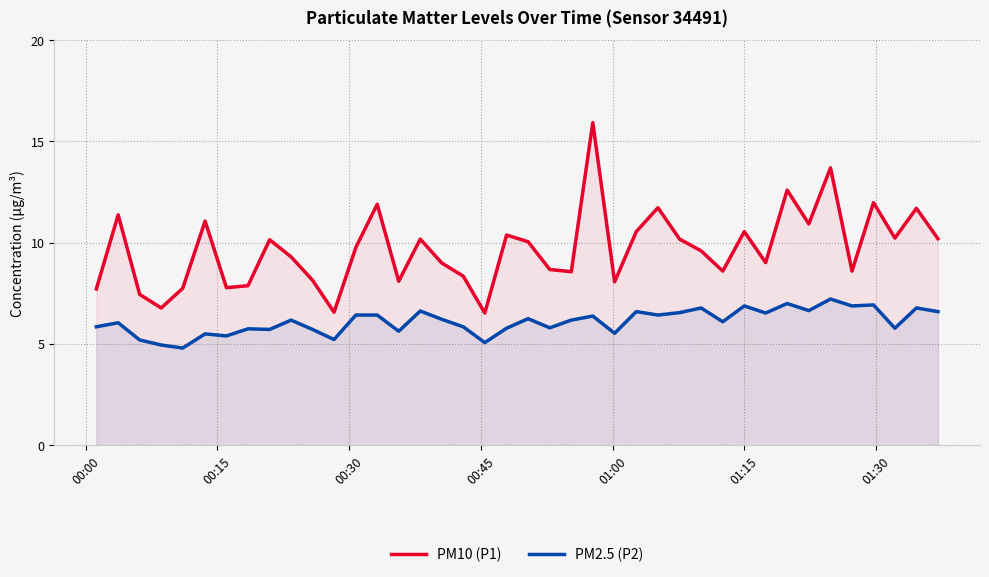

What is the minimum value shown in the chart?

4.8